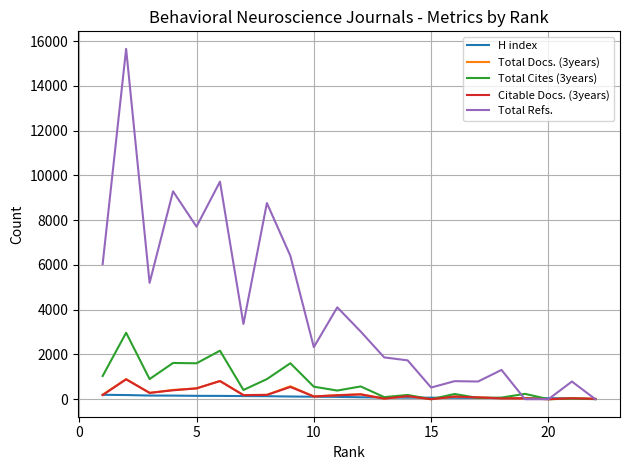

Count the number of categories in the chart.

22